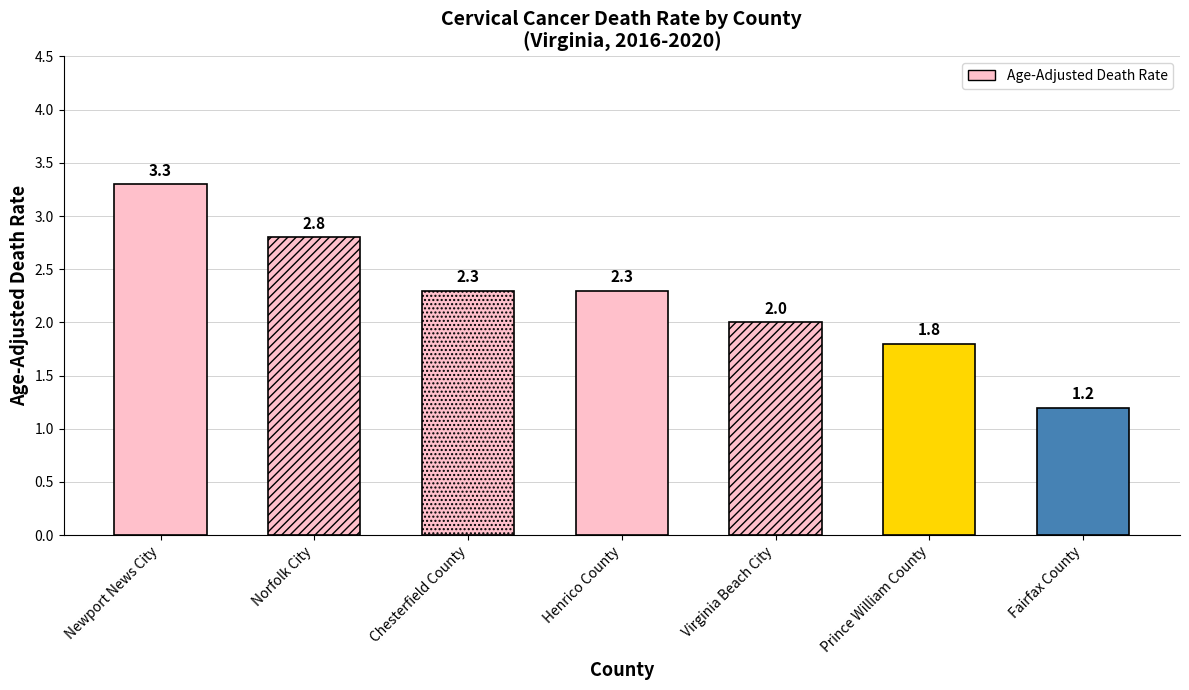

Are the bars grouped side by side (vs. stacked)?

No